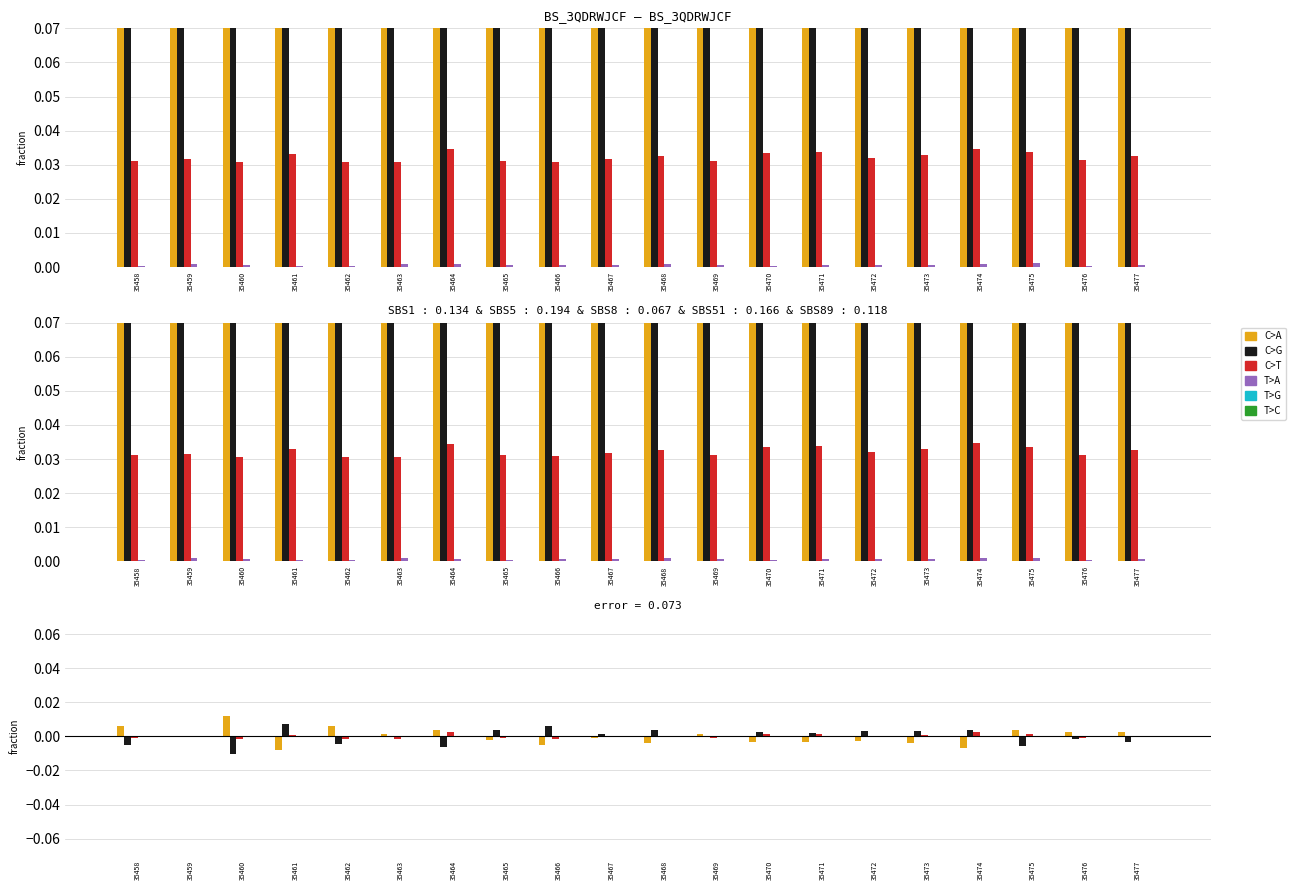

Reading left to right, list all the values displayed in this chart.

C>A: 35458=0.0	35459=-0.0	35460=0.0	35461=-0.0	35462=0.0	35463=0.0	35464=0.0	35465=-0.0	35466=-0.0	35467=-0.0	35468=-0.0	35469=0.0	35470=-0.0	35471=-0.0	35472=-0.0	35473=-0.0	35474=-0.0	35475=0.0	35476=0.0	35477=0.0
C>G: 35458=-0.0	35459=0.0	35460=-0.0	35461=0.0	35462=-0.0	35463=-0.0	35464=-0.0	35465=0.0	35466=0.0	35467=0.0	35468=0.0	35469=-0.0	35470=0.0	35471=0.0	35472=0.0	35473=0.0	35474=0.0	35475=-0.0	35476=-0.0	35477=-0.0
C>T: 35458=-0.0	35459=-0.0	35460=-0.0	35461=0.0	35462=-0.0	35463=-0.0	35464=0.0	35465=-0.0	35466=-0.0	35467=-0.0	35468=0.0	35469=-0.0	35470=0.0	35471=0.0	35472=-0.0	35473=0.0	35474=0.0	35475=0.0	35476=-0.0	35477=0.0
T>A: 35458=-0.0	35459=0.0	35460=-0.0	35461=-0.0	35462=-0.0	35463=0.0	35464=0.0	35465=-0.0	35466=0.0	35467=0.0	35468=0.0	35469=-0.0	35470=-0.0	35471=0.0	35472=0.0	35473=0.0	35474=0.0	35475=0.0	35476=-0.0	35477=0.0
T>G: 35458=0.0	35459=-0.0	35460=0.0	35461=0.0	35462=-0.0	35463=-0.0	35464=-0.0	35465=-0.0	35466=-0.0	35467=-0.0	35468=-0.0	35469=-0.0	35470=-0.0	35471=0.0	35472=-0.0	35473=0.0	35474=-0.0	35475=0.0	35476=0.0	35477=-0.0
T>C: 35458=0.0	35459=0.0	35460=0.0	35461=0.0	35462=0.0	35463=0.0	35464=0.0	35465=0.0	35466=0.0	35467=0.0	35468=0.0	35469=0.0	35470=0.0	35471=0.0	35472=0.0	35473=0.0	35474=0.0	35475=0.0	35476=0.0	35477=0.0